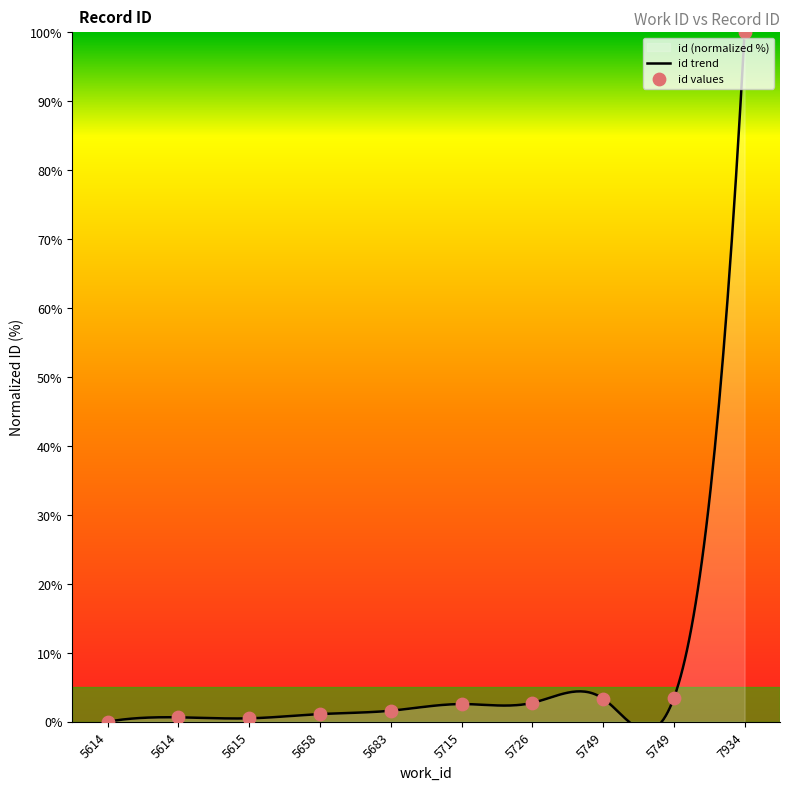

What is the change in value from 5726 to 5749?

+0.6